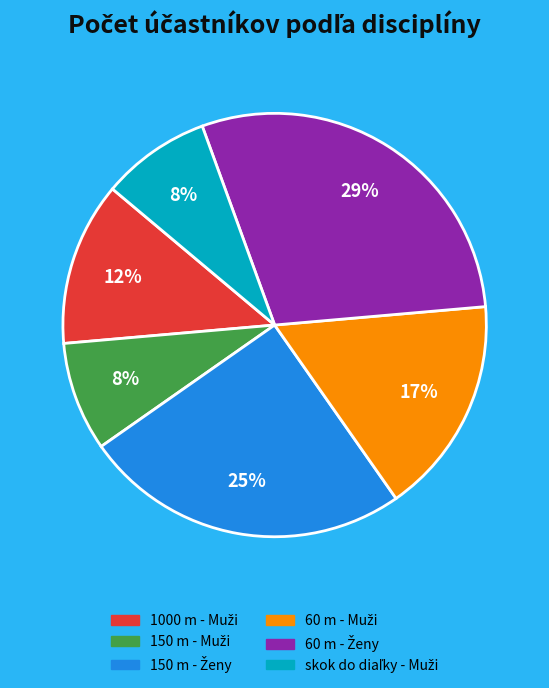

Does any single category account for the majority?

No